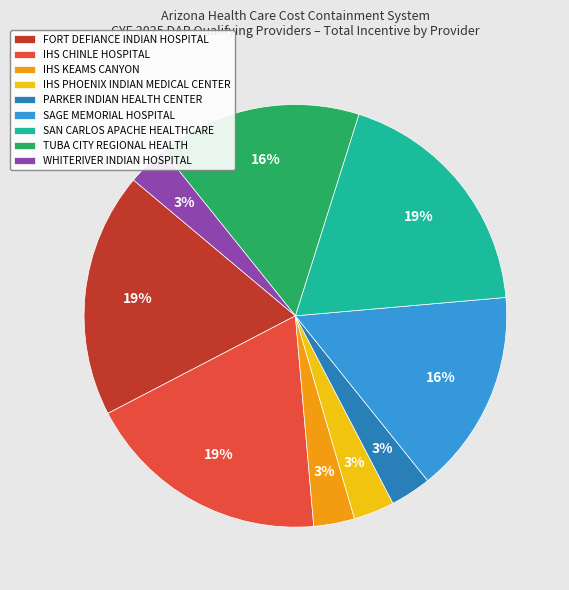

True or false: IHS CHINLE HOSPITAL accounts for 19% of the total.

True